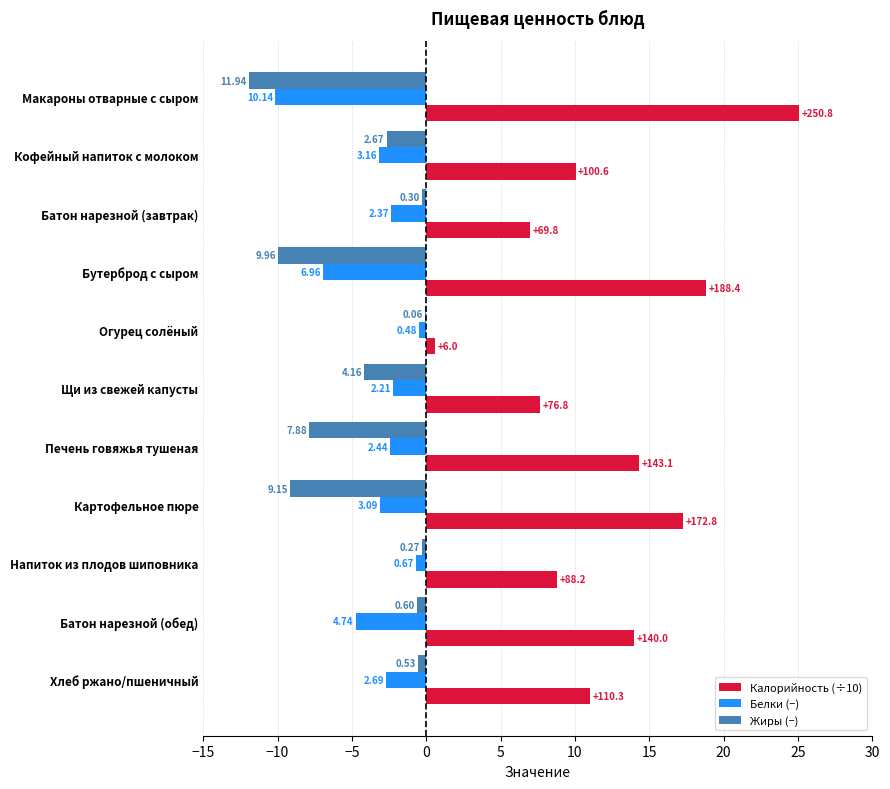

What are all the series names shown in the legend?

Калорийность (÷10), Белки (−), Жиры (−)